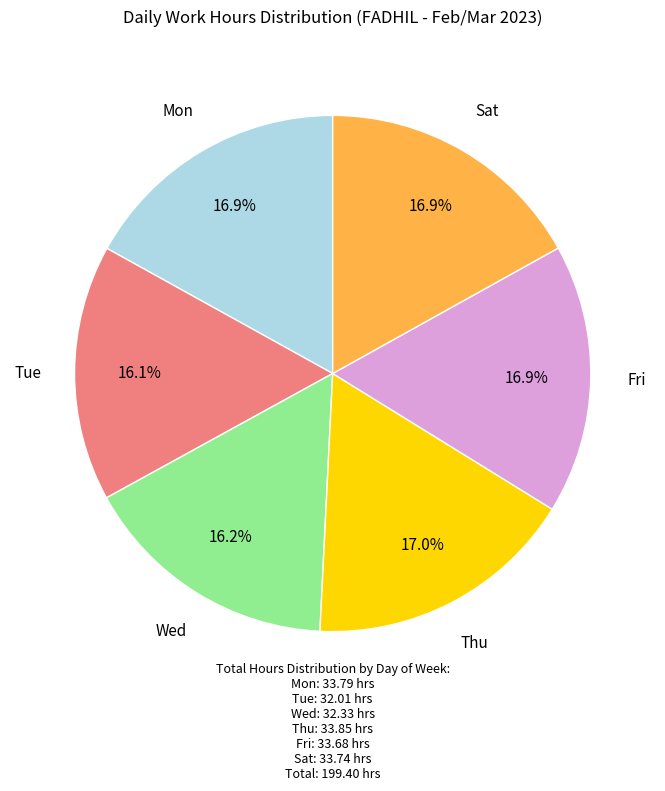

Between Thu and Wed, which is larger?

Thu